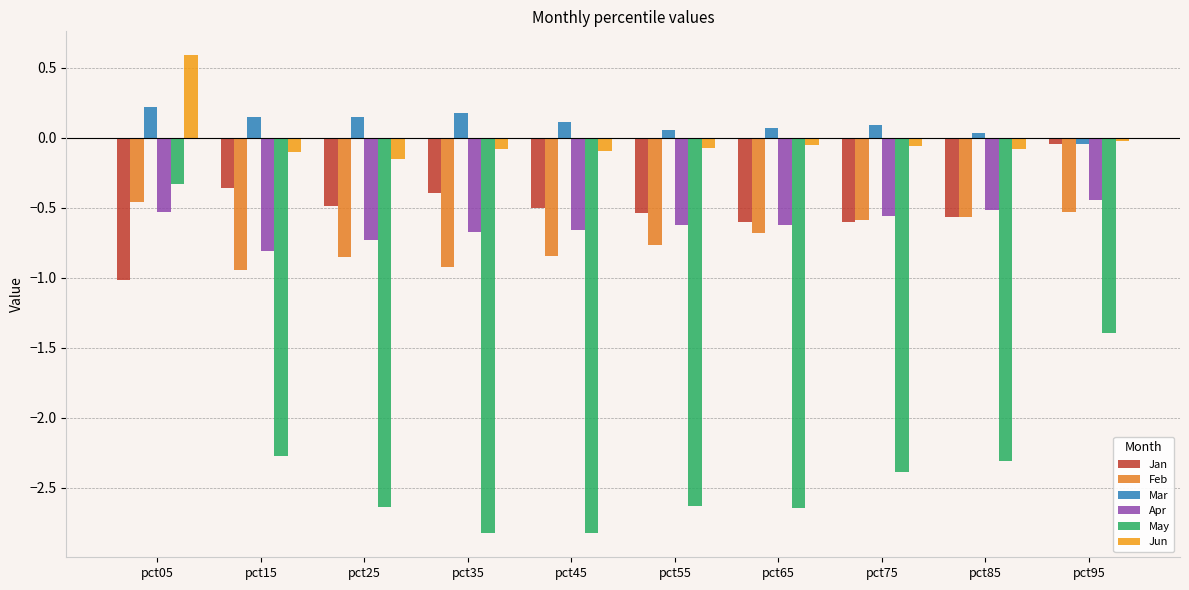

How many positive values does the Mar series have?

9